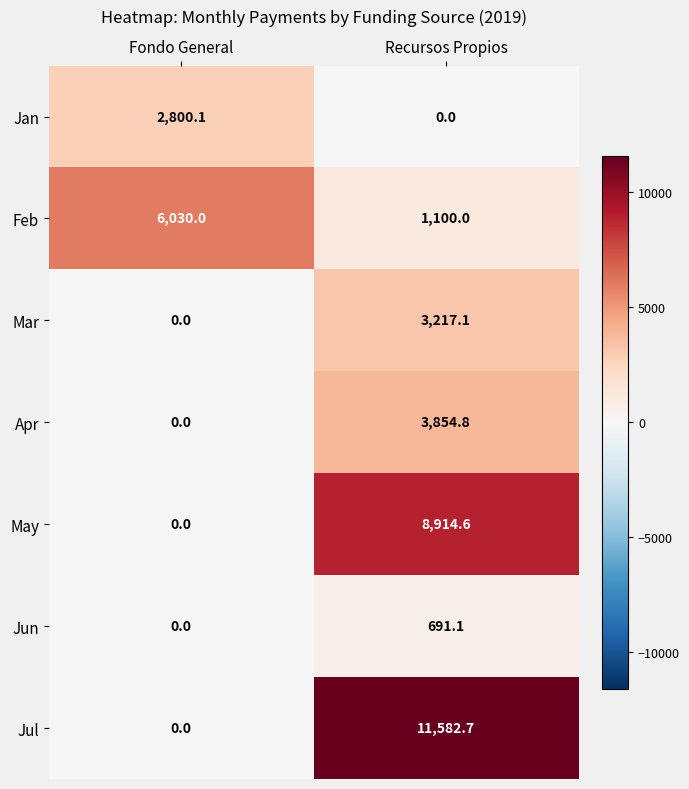

True or false: Mar has a value of -1986.3 at Fondo General.

False